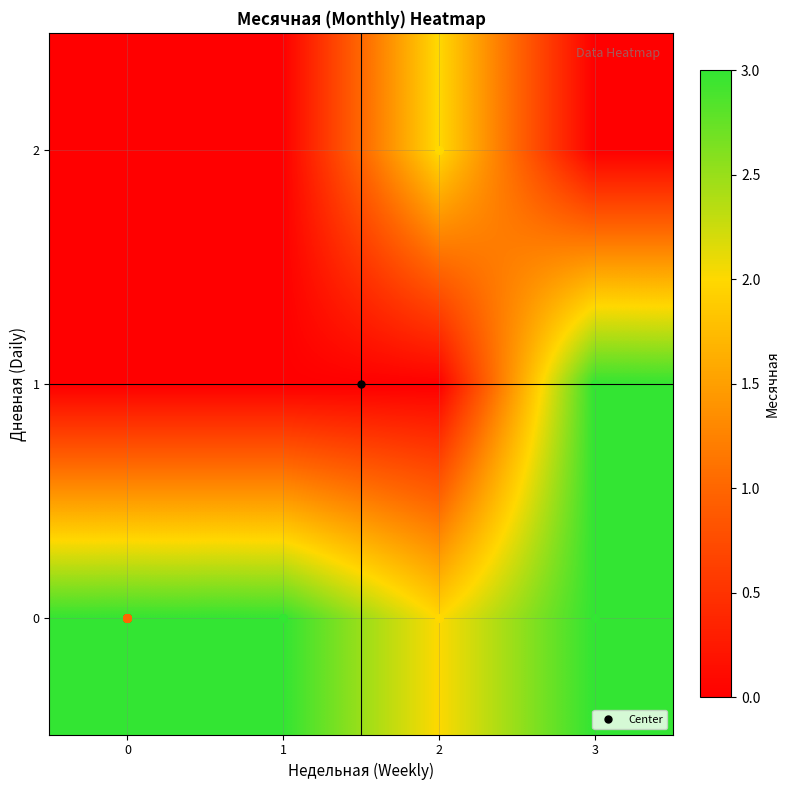

What is the difference between the highest and lowest values at 0?

3